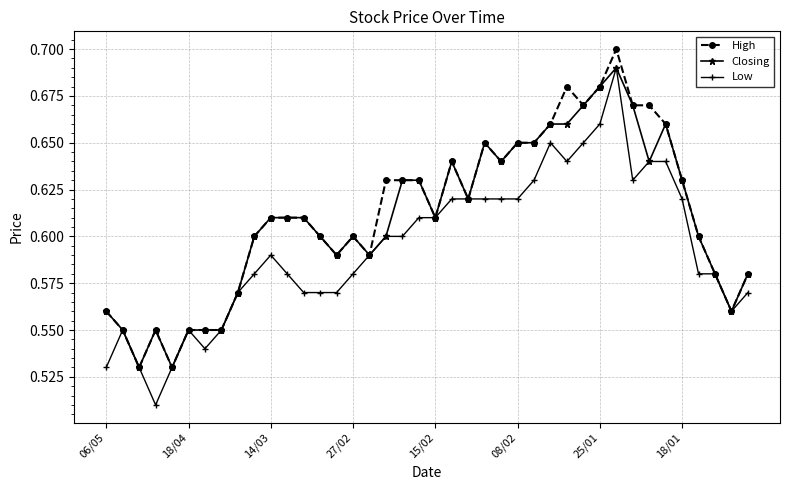

Which series has the largest range (max minus min)?

Low